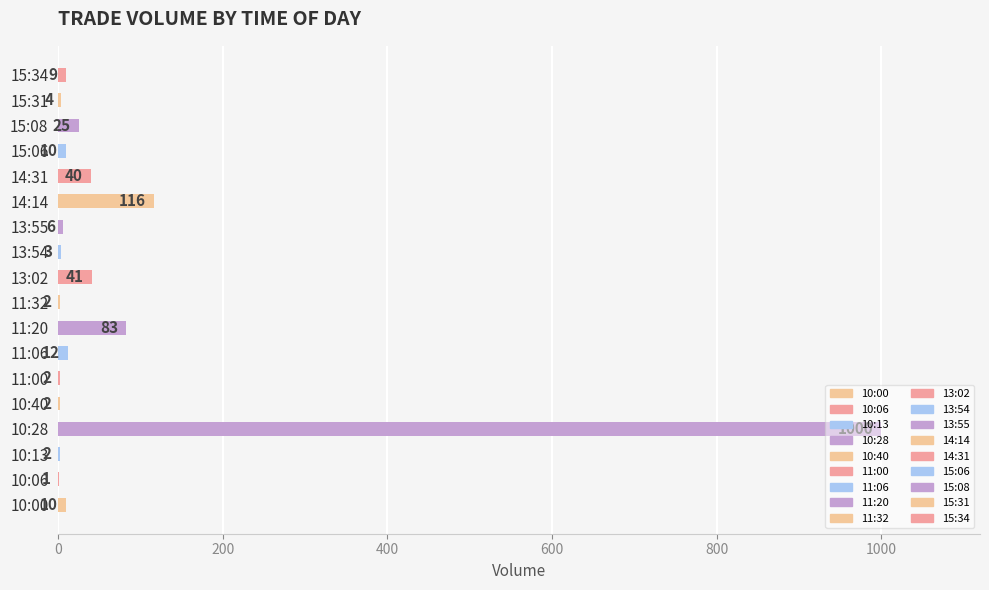

What is the change in value from 10:00 to 10:28?

+990